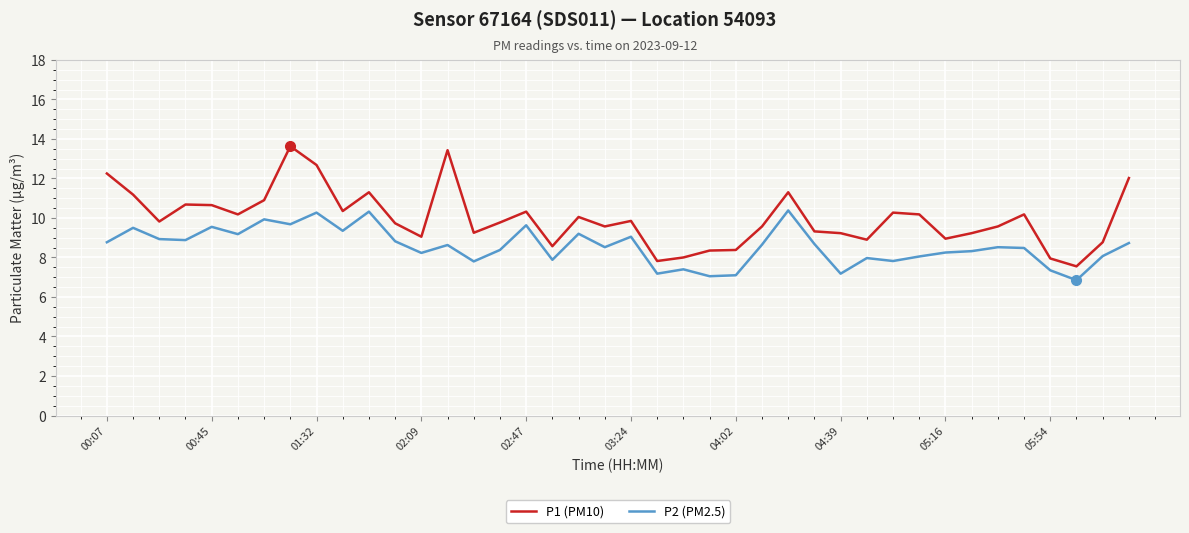

True or false: P1 (PM10) and P2 (PM2.5) cross at least once.

False